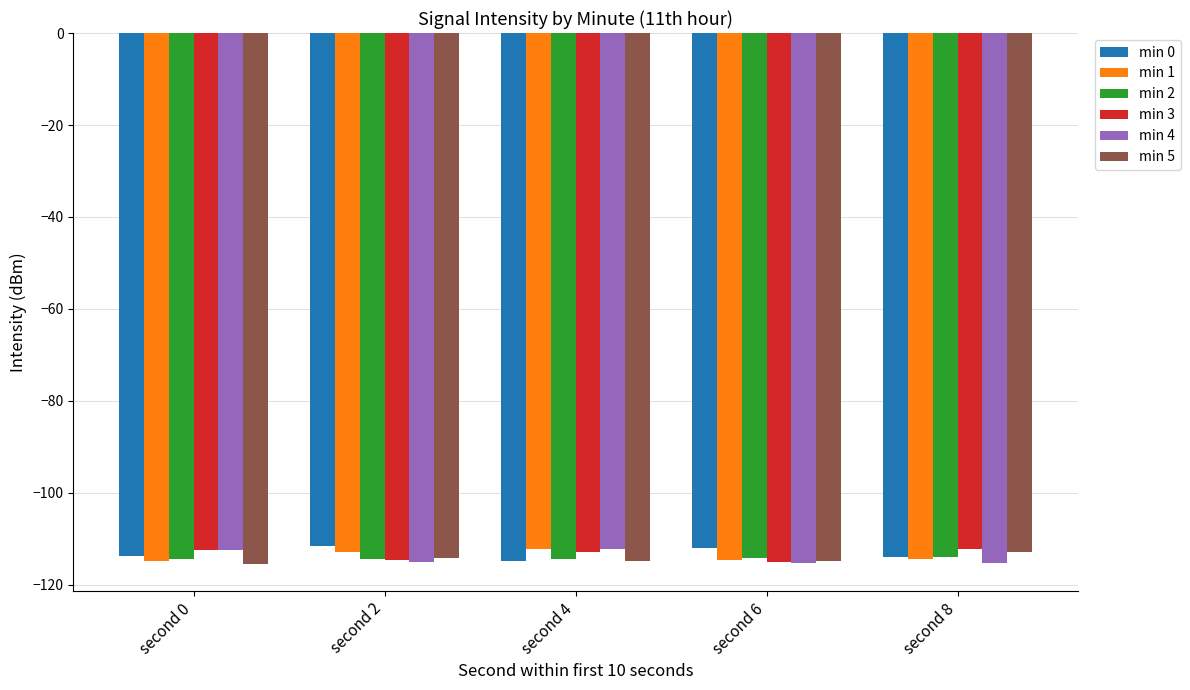

What is the value of the min 5 bar at the 2nd from the left?

-114.2